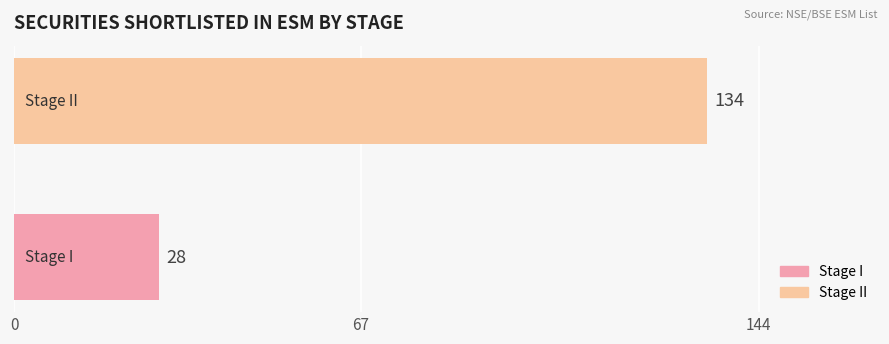

What is the sum of all values?

162